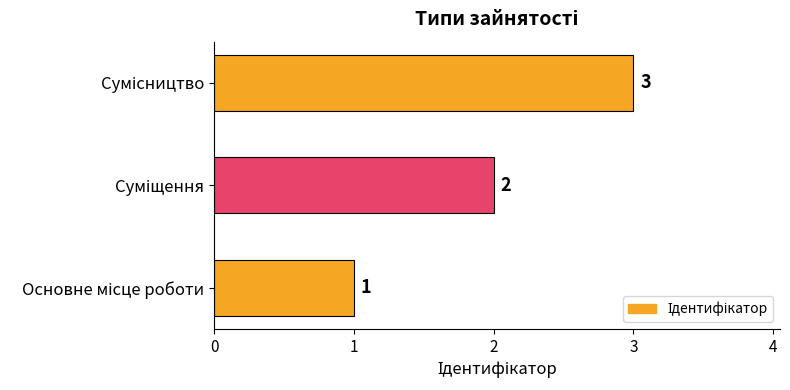

What is the greatest value displayed?

3